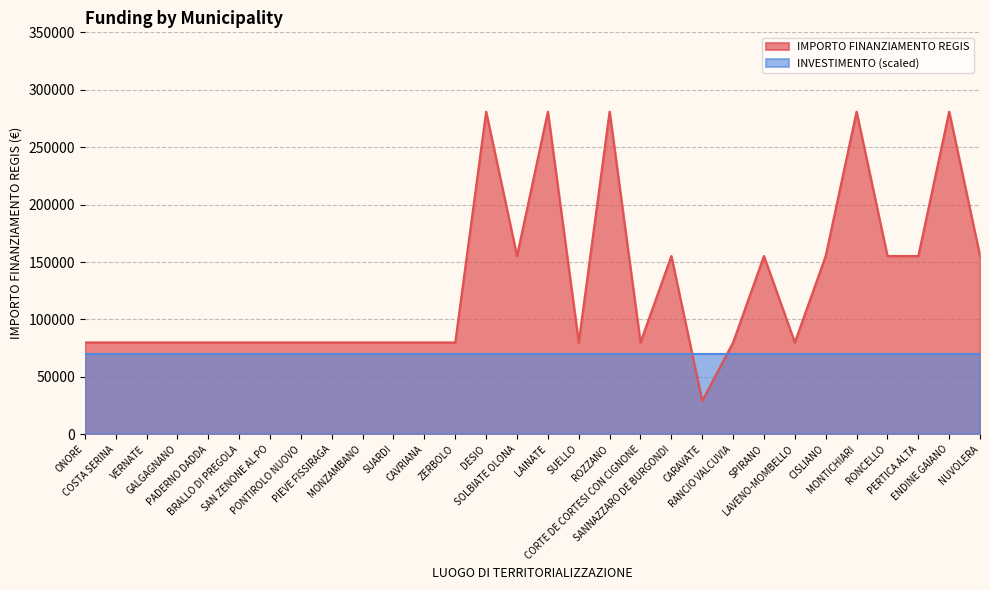

Rank the categories by value from lowest to highest.

CARAVATE, ONORE, COSTA SERINA, VERNATE, GALGAGNANO, PADERNO DADDA, BRALLO DI PREGOLA, SAN ZENONE AL PO, PONTIROLO NUOVO, PIEVE FISSIRAGA, MONZAMBANO, SUARDI, CAVRIANA, ZERBOLO, SUELLO, CORTE DE CORTESI CON CIGNONE, RANCIO VALCUVIA, LAVENO-MOMBELLO, SOLBIATE OLONA, SANNAZZARO DE BURGONDI, SPIRANO, CISLIANO, RONCELLO, PERTICA ALTA, NUVOLERA, DESIO, LAINATE, ROZZANO, MONTICHIARI, ENDINE GAIANO